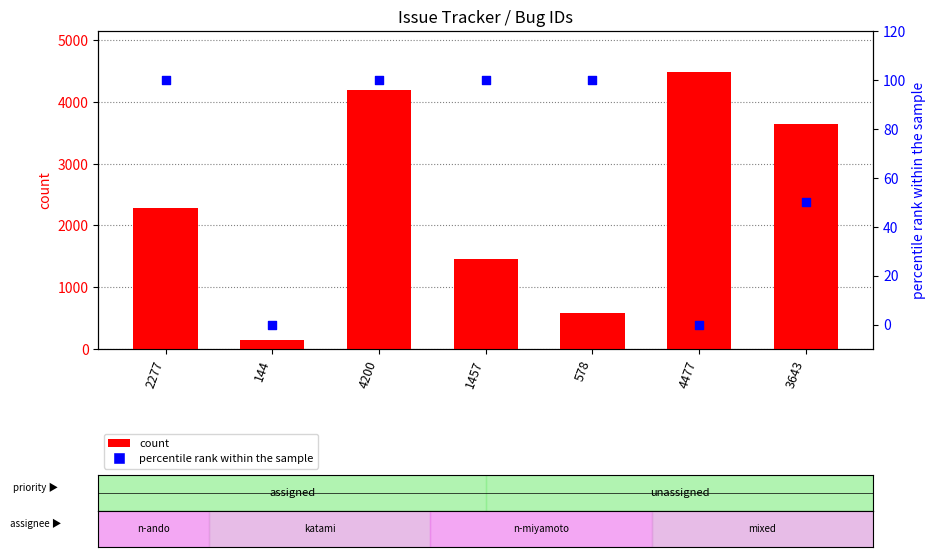

At how many categories does at least one series exceed 186?

6